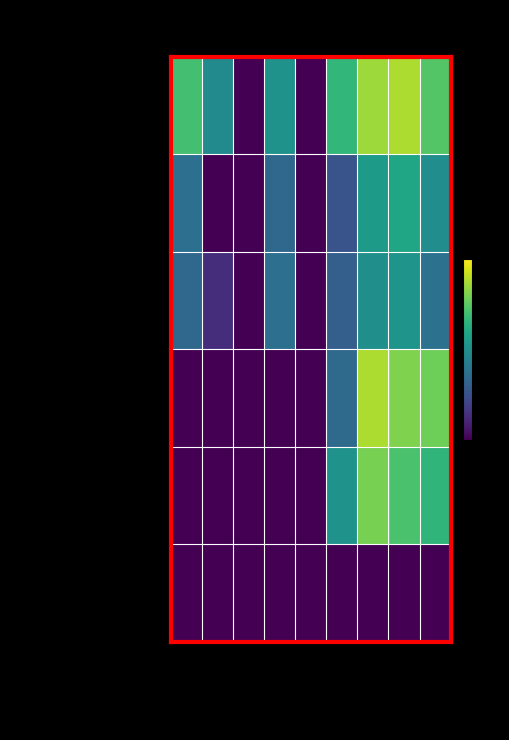

How many distinct data groups are displayed?

6